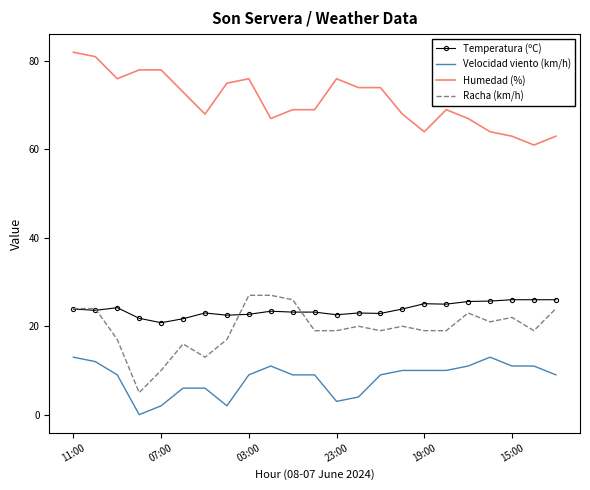

What is the greatest value displayed?

82.0